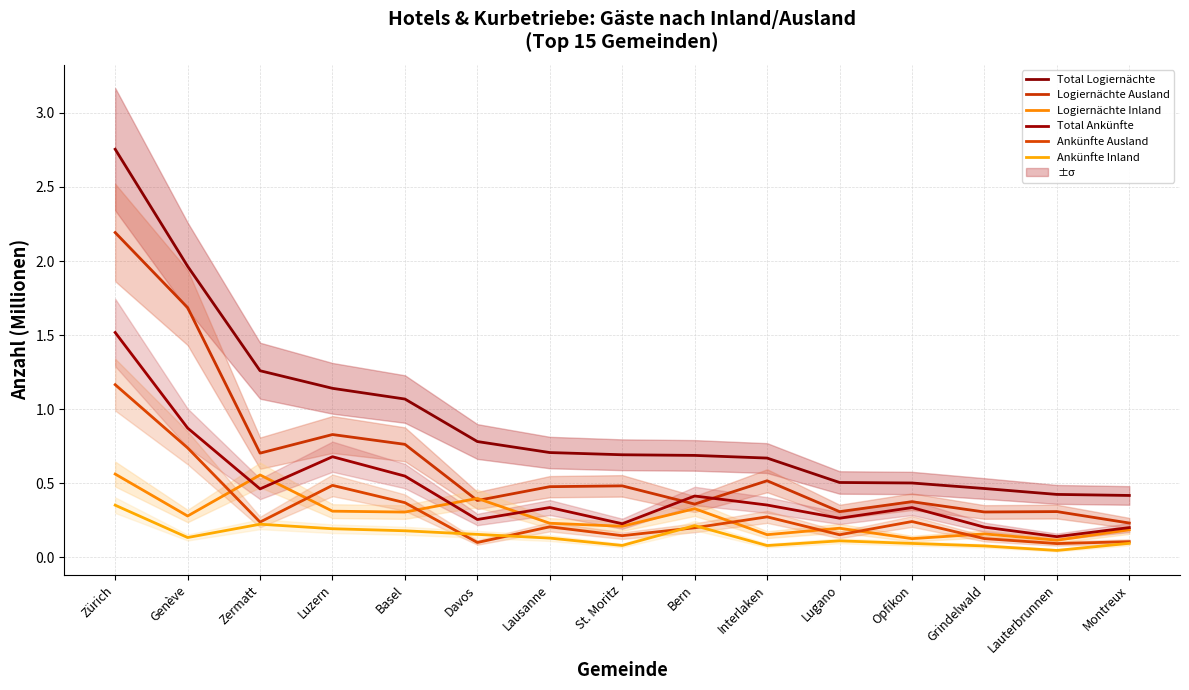

The Total Logiernächte series shows 3.1 at Genève. True or false?

False